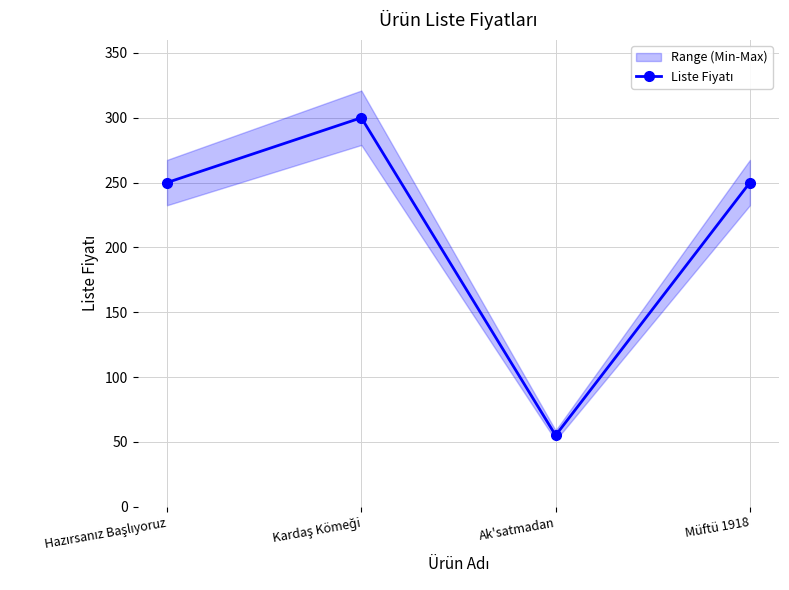

Does the chart have visible grid lines?

Yes